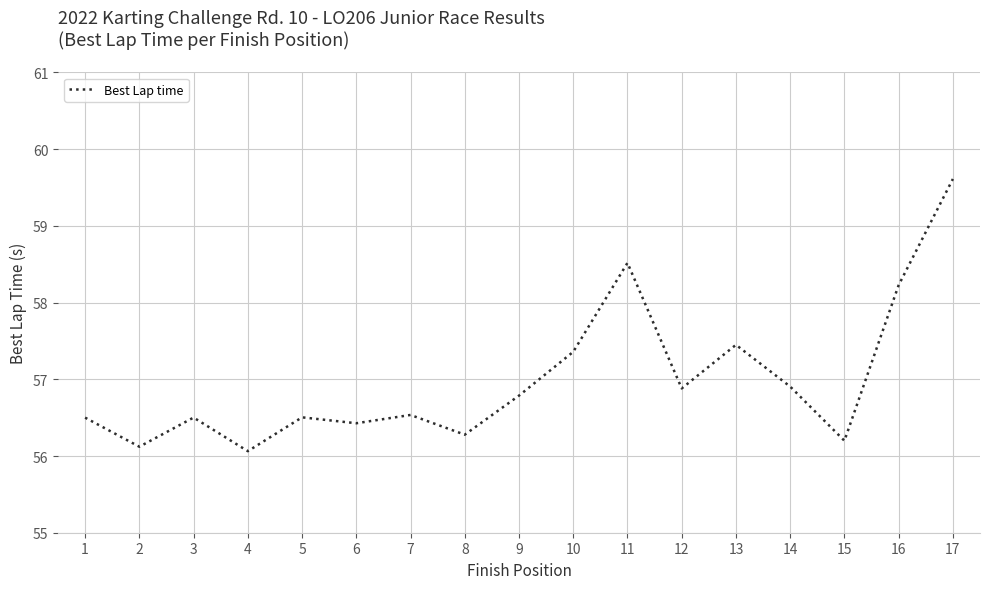

What is the smallest value displayed?

56.1